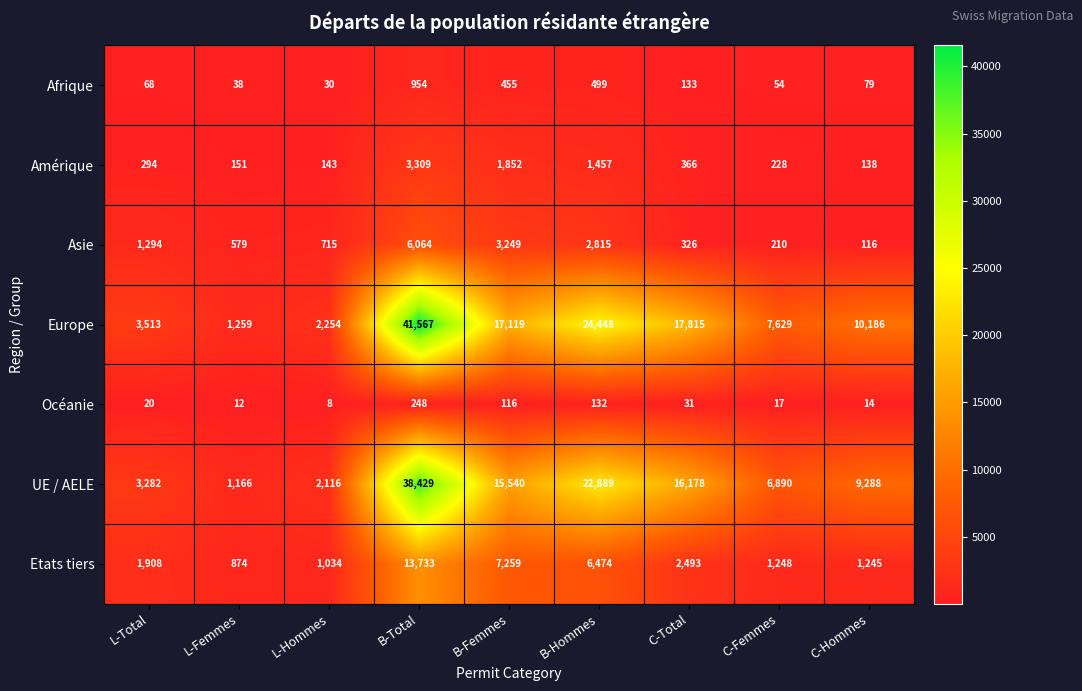

At which label is Océanie closest to 128?

B-Hommes